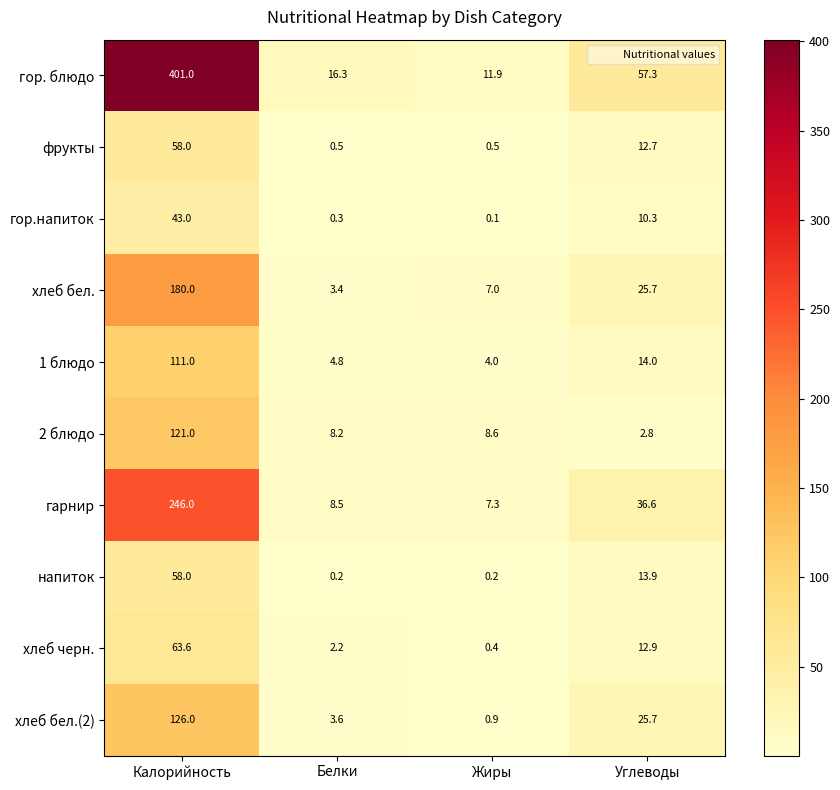

At which category is the sum across all series the highest?

Калорийность